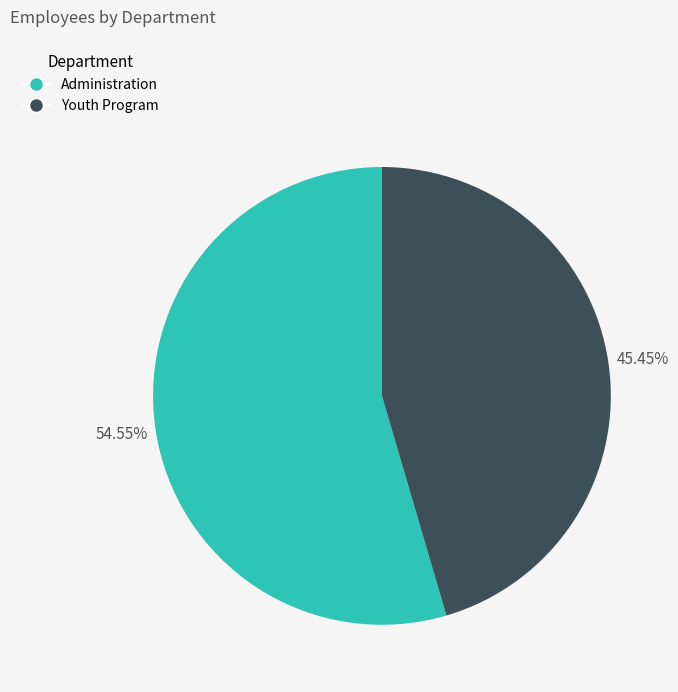

Combined, what portion of the pie is Youth Program and Administration?

100.0%